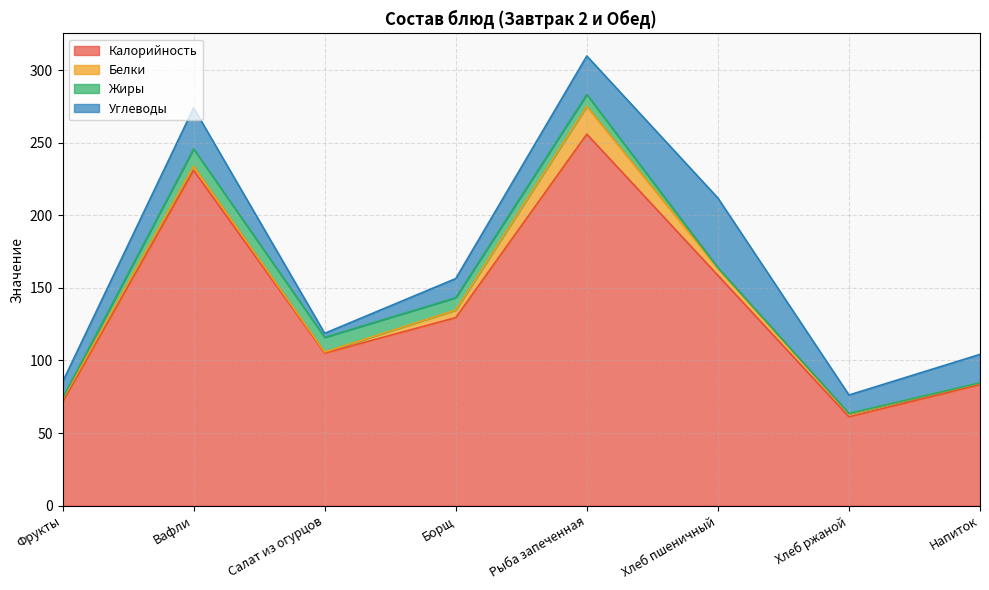

How many data points in Углеводы are above 19?

4